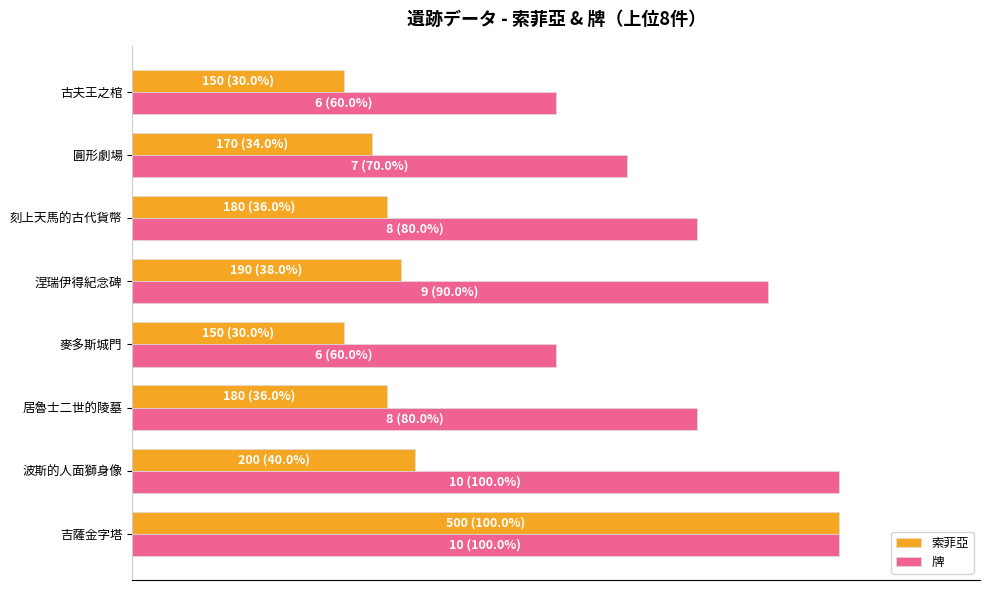

What are all the series names shown in the legend?

索菲亞, 牌